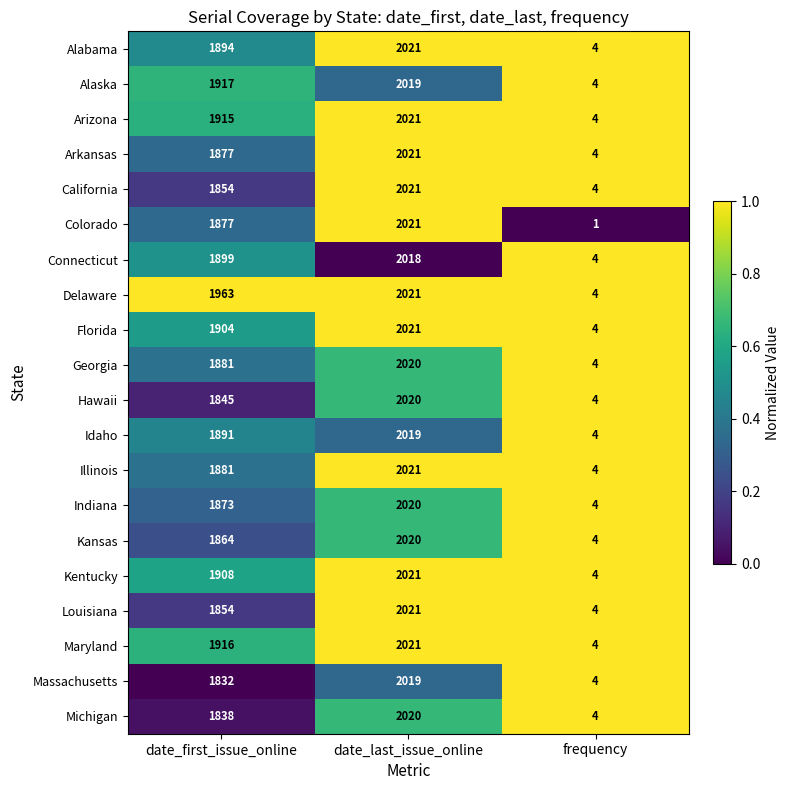

Which category has the lowest value across all series?

frequency